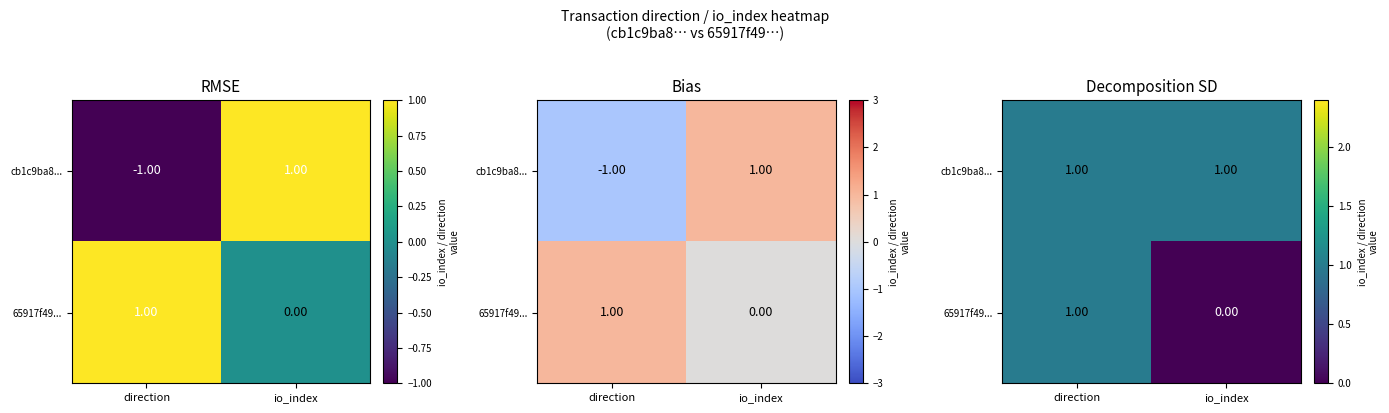

Which has a higher value, io_index or direction?

io_index